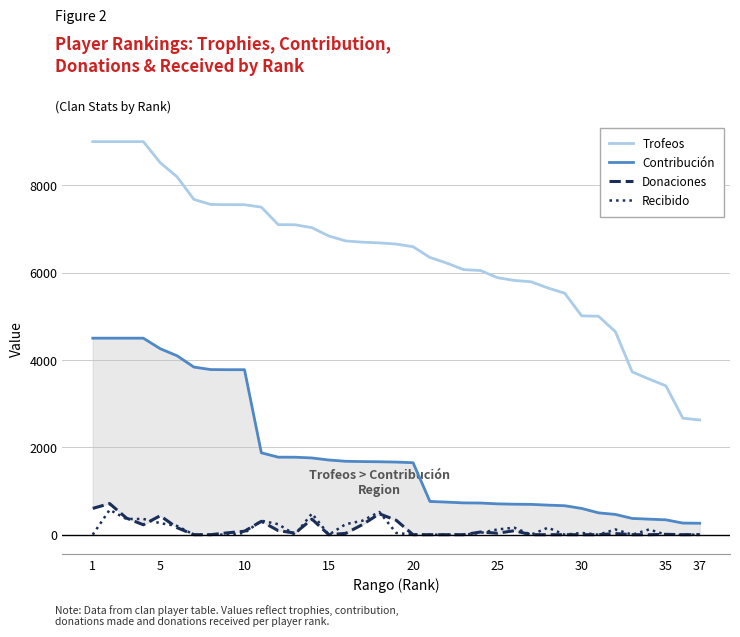

True or false: Trofeos and Recibido cross at least once.

False